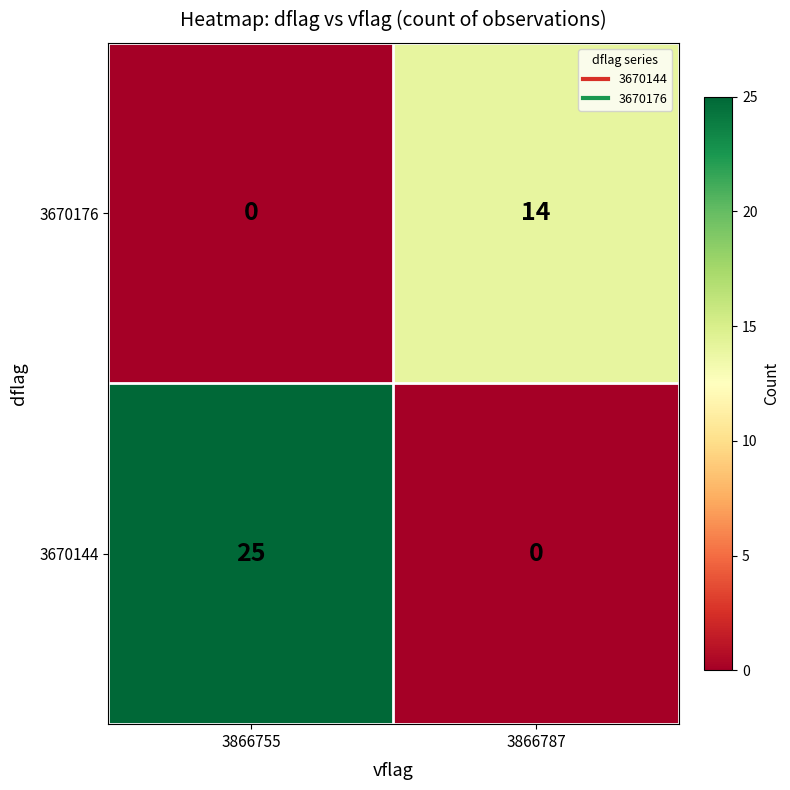

List the series in order of their overall mean, highest first.

3670144, 3670176